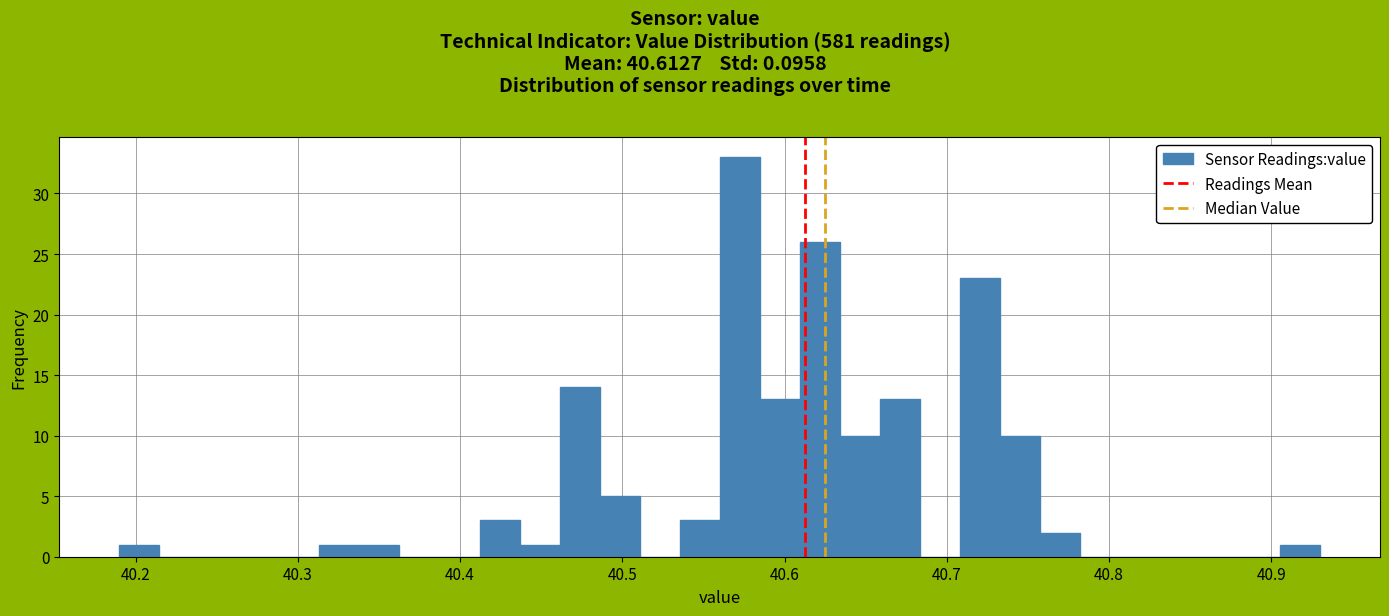

Read against the x-axis, roughly where is the centre of the tallest bar?

40.57